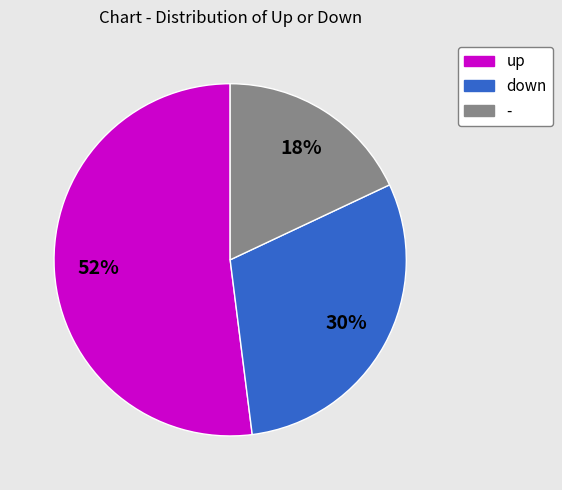

What is the majority slice?

up